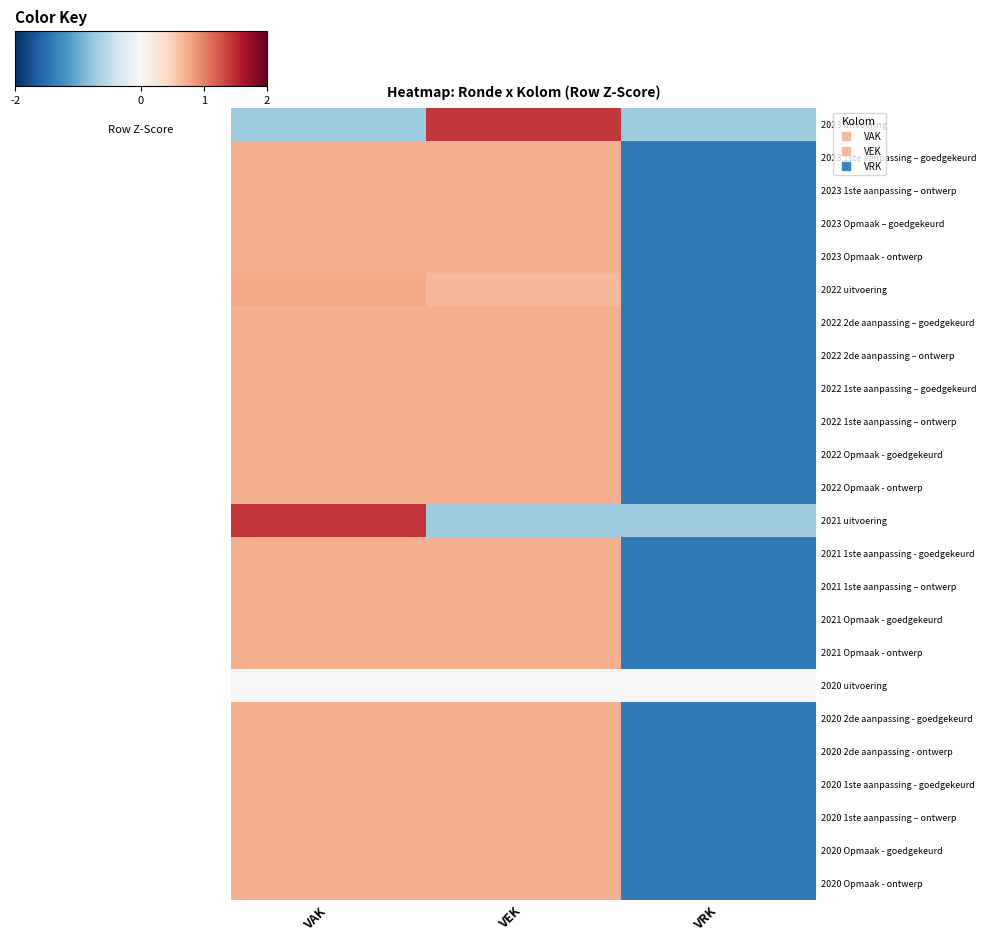

How many data points does each series have?

3